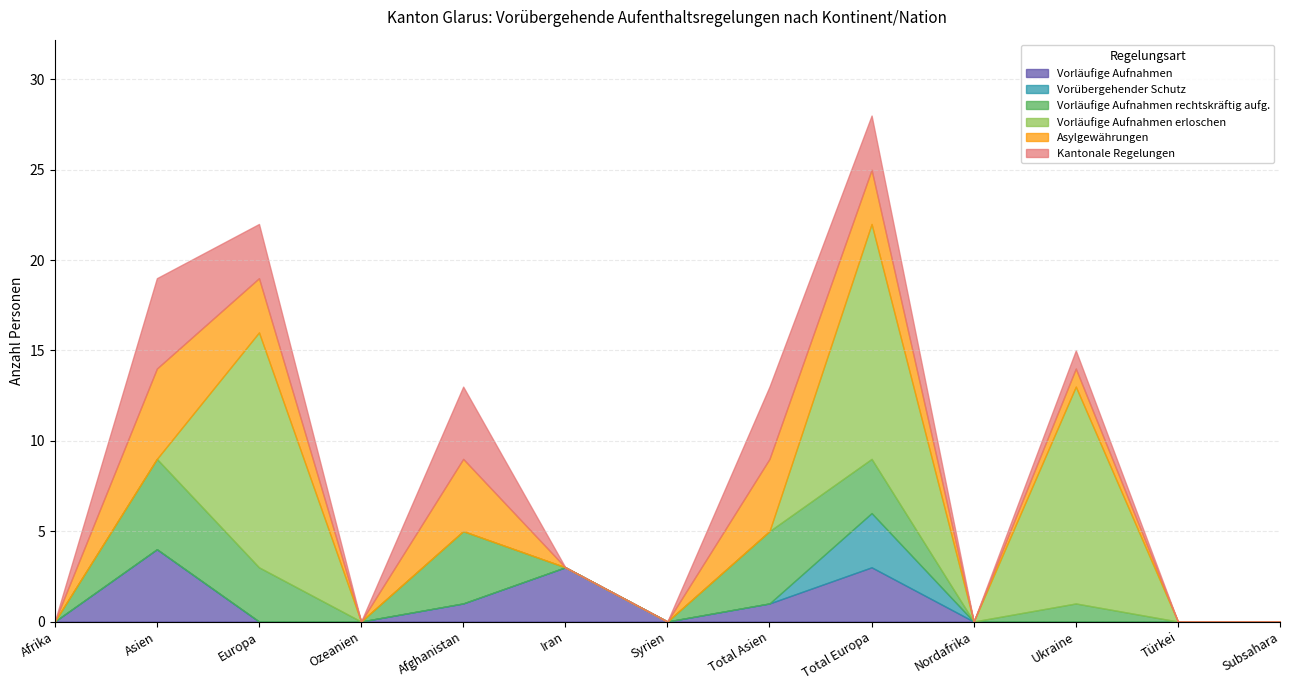

Which series has the largest total across all categories?

Vorläufige Aufnahmen erloschen